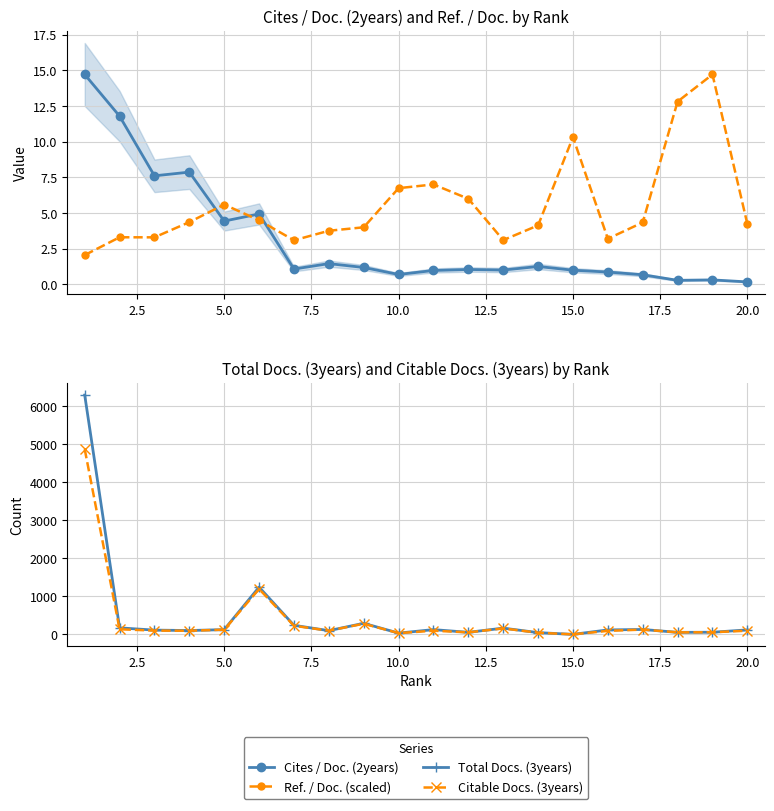

What is the lowest value of the Ref. / Doc. (scaled) series?

2.1